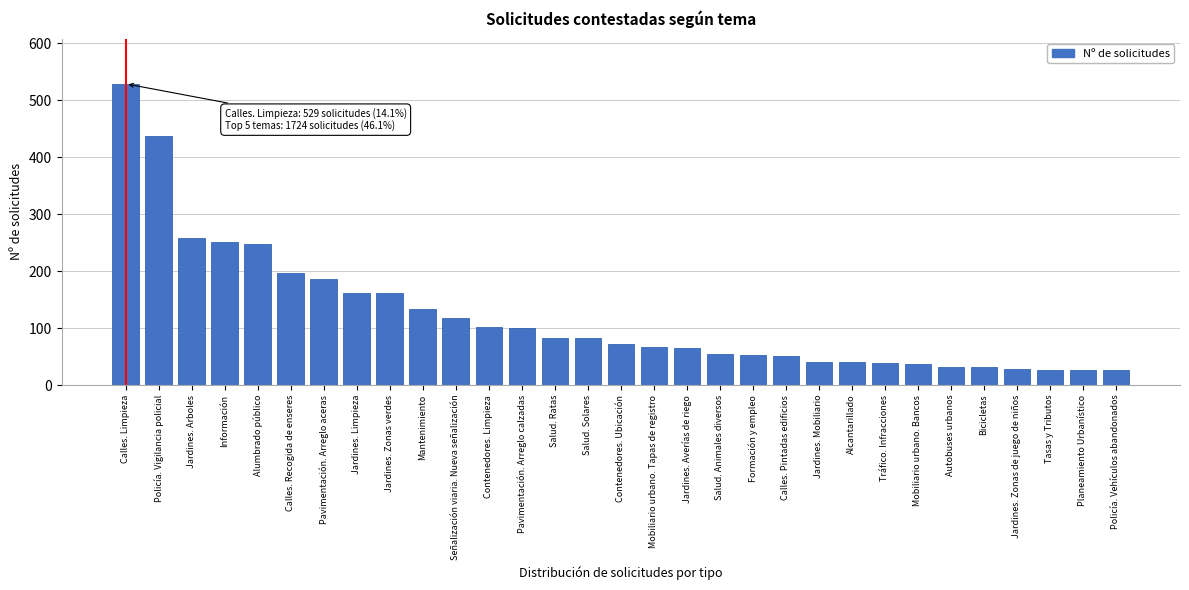

What is the difference between the second highest and second lowest values?

410